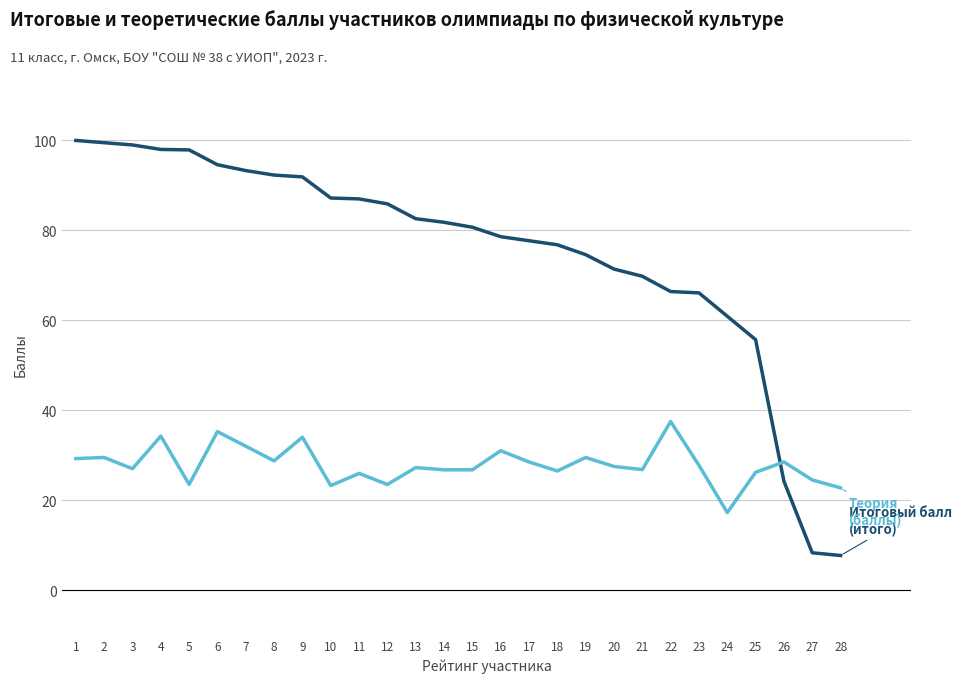

What is the maximum value shown in the chart?

100.0